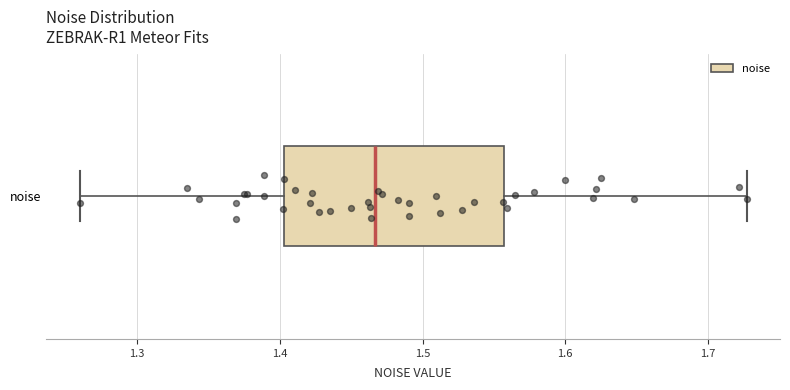

Transcribe this box plot: give where the median line is, the range the box spans, and where the two whiskers end, as read against the x-axis. The values are not printed on the chart, so give them approximately, as read against the axis.

median 1.47, box 1.40 to 1.56, whiskers 1.26 to 1.73